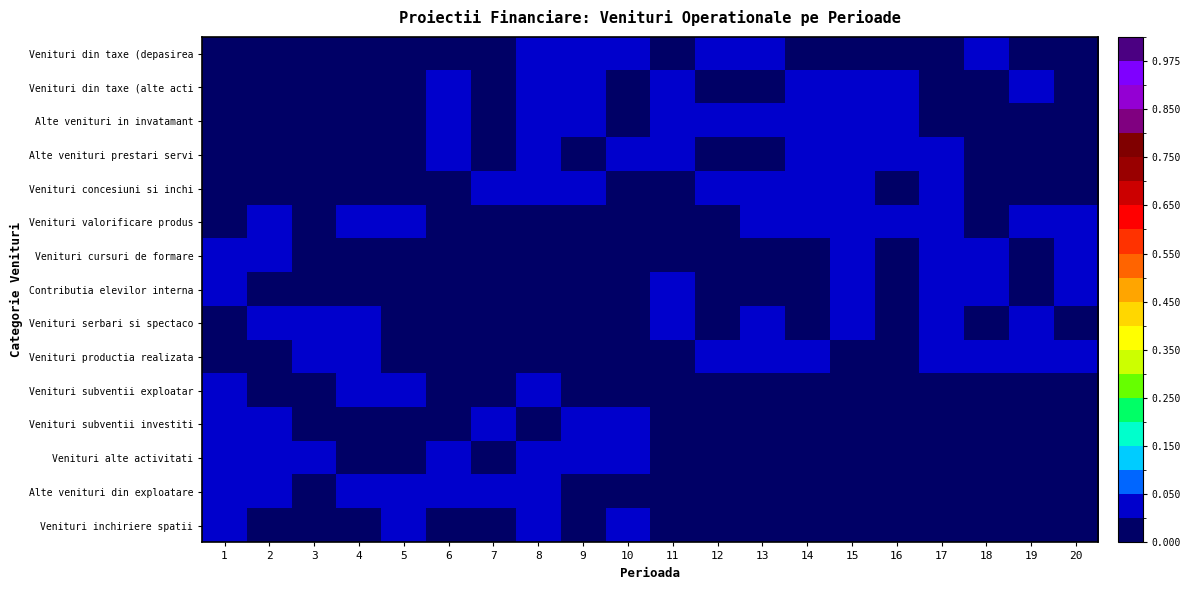

List the series in order of their peak value, lowest first.

Venituri concesiuni si inchi, Venituri inchiriere spatii, Venituri subventii exploatar, Venituri productia realizata, Venituri valorificare produs, Venituri serbari si spectaco, Venituri din taxe (alte acti, Venituri alte activitati, Alte venituri in invatamant, Venituri din taxe (depasirea, Venituri cursuri de formare, Venituri subventii investiti, Contributia elevilor interna, Alte venituri prestari servi, Alte venituri din exploatare